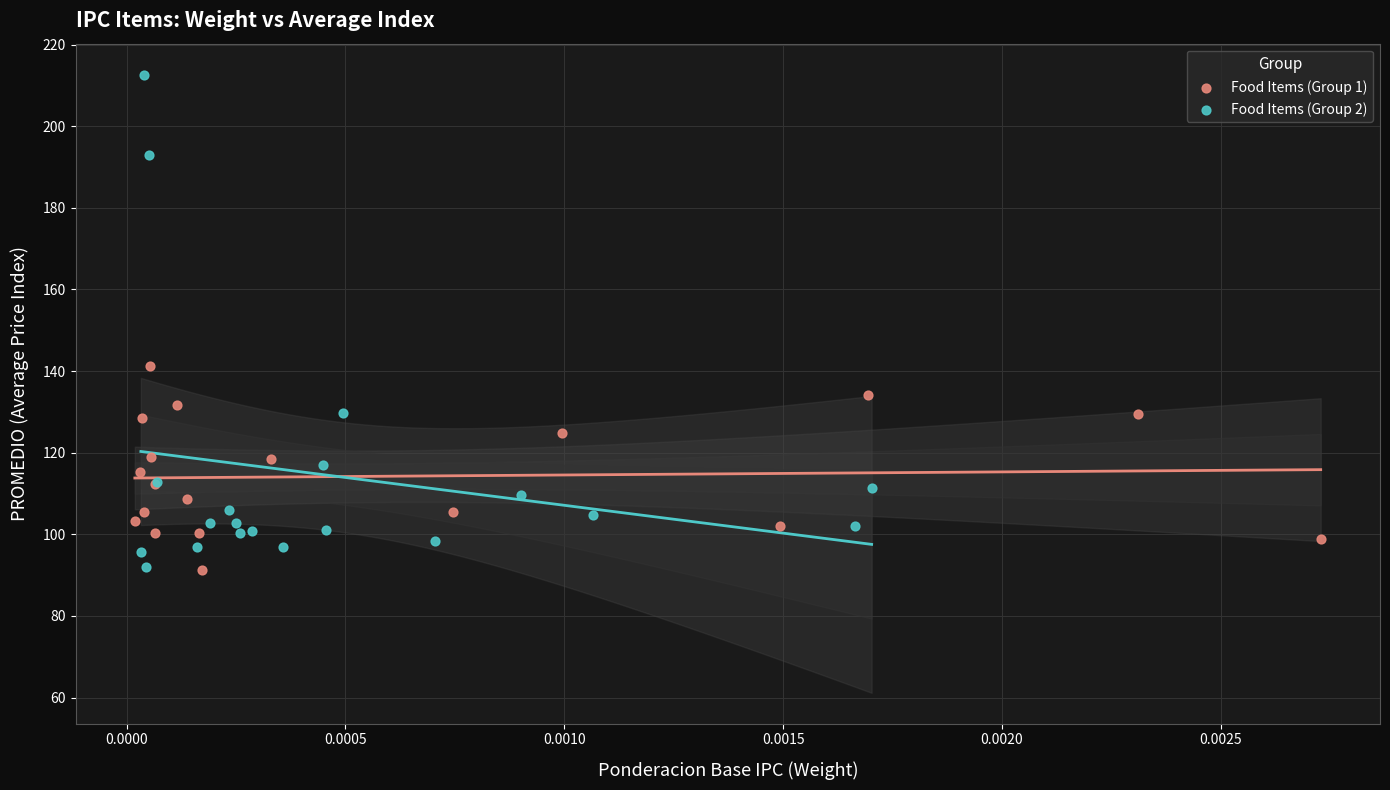

Which series reaches the maximum Y coordinate?

Food Items (Group 2)